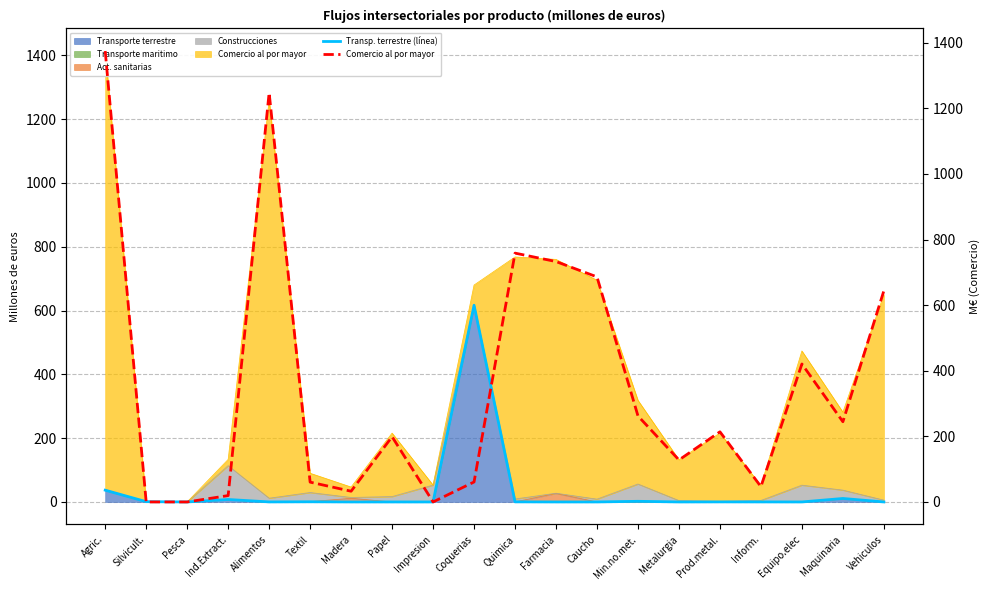

Reading left to right, extract all data points from this chart.

Transp. terrestre (línea): 36.9	0.9	0.0	7.7	0.1	0.5	0.0	0.0	0.0	616.7	0.3	0.0	0.0	2.0	0.0	0.2	0.1	0.0	10.9	0.0
Comercio al por mayor: 1374.9	0.0	0.0	19.4	1247.7	60.4	32.7	198.9	0.0	60.9	758.7	733.0	686.2	262.2	128.0	213.9	46.7	420.7	244.5	643.9